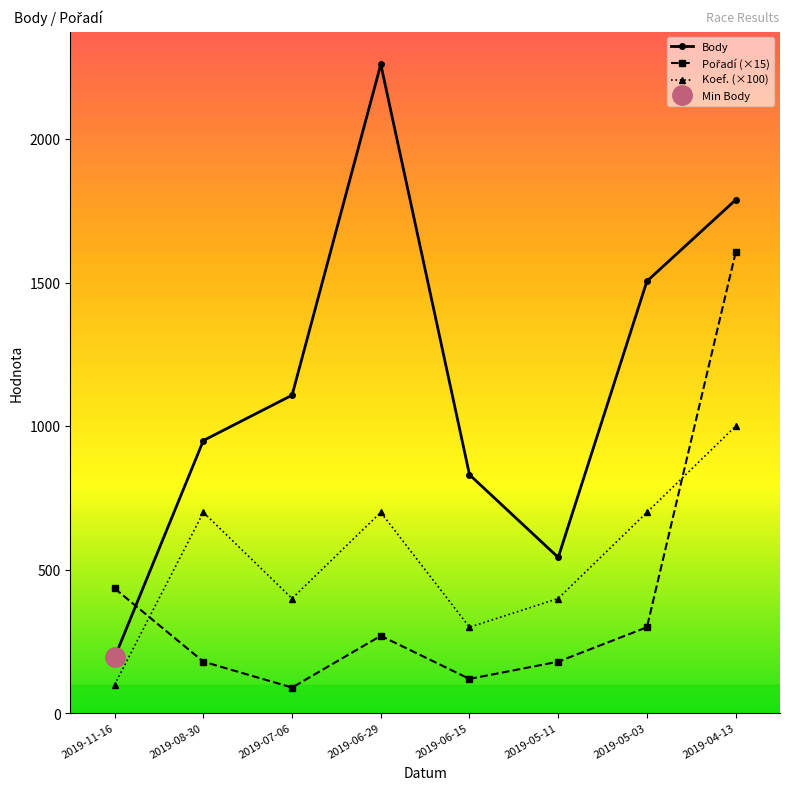

List the series in order of their overall mean, lowest first.

Pořadí, Koef., Body